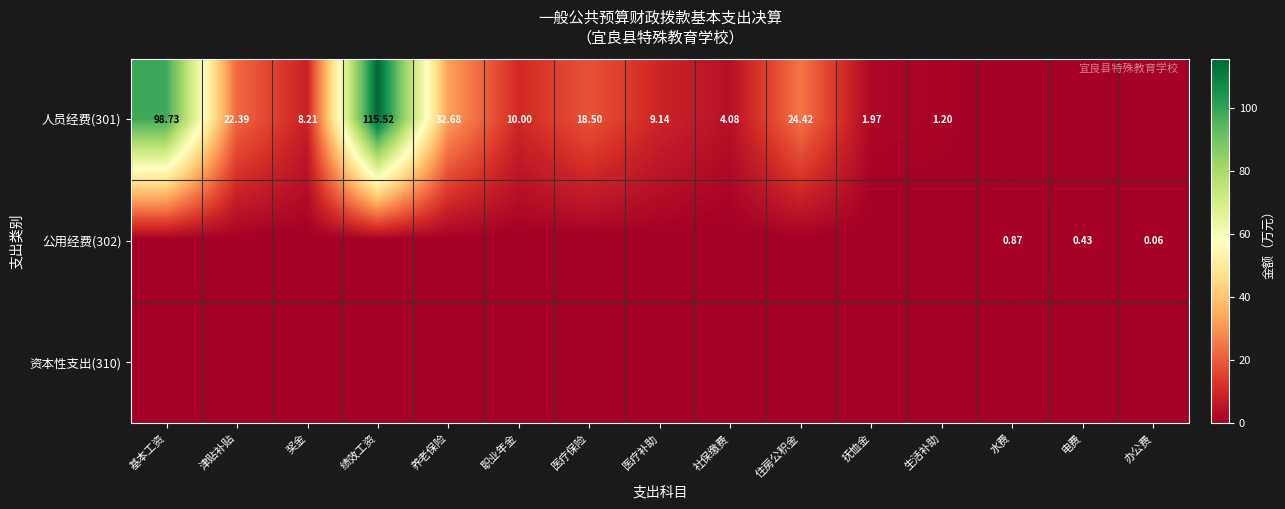

Is the value of 公用经费(302) at 电费 greater than the value of 人员经费(301) at 奖金?

No